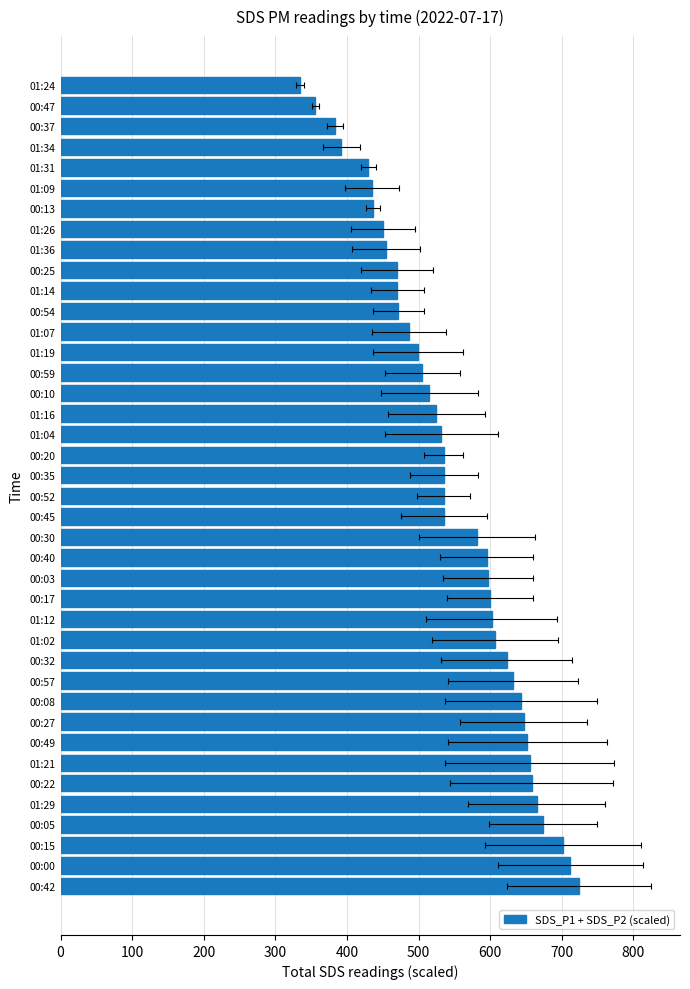

What is the value of the 33rd bar from the left?

450.0